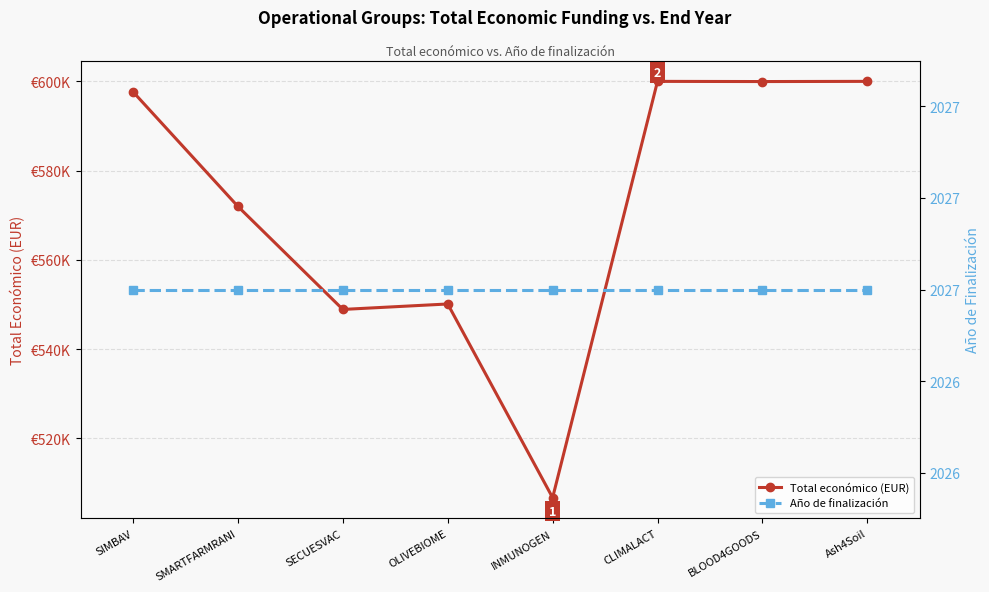

What is the label of the 5th point from the right?

OLIVEBIOME